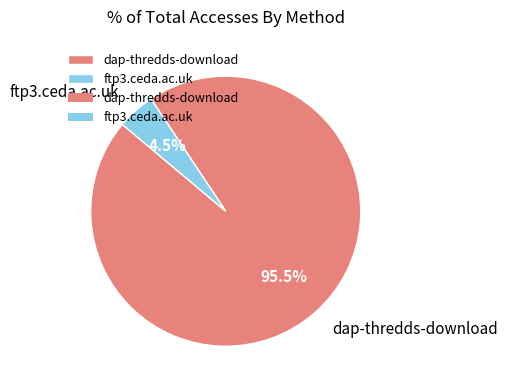

What portion of the pie excludes dap-thredds-download?

4.5%